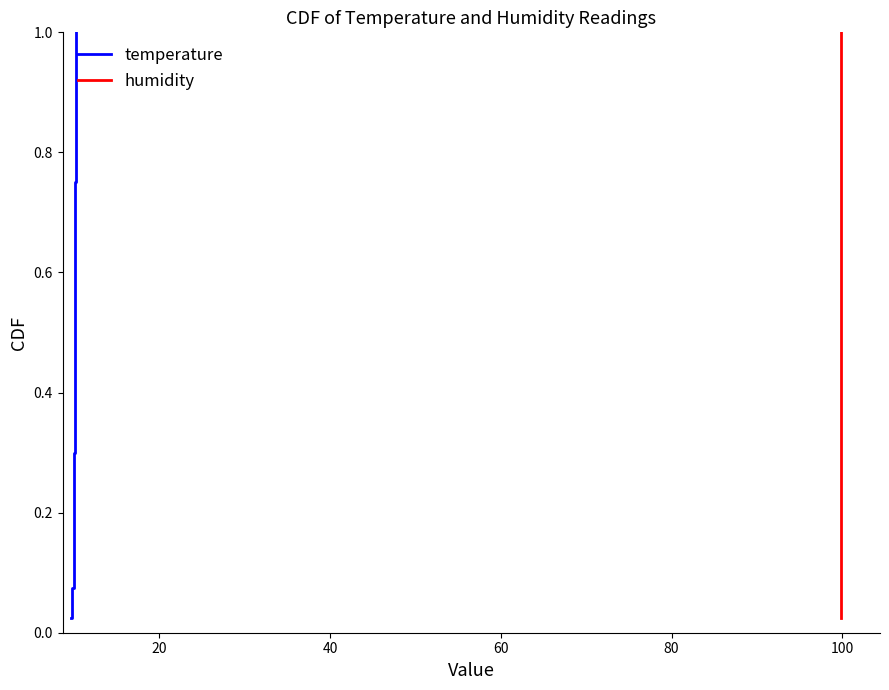

What is the value of the temperature point at the 2nd from the left?

0.1